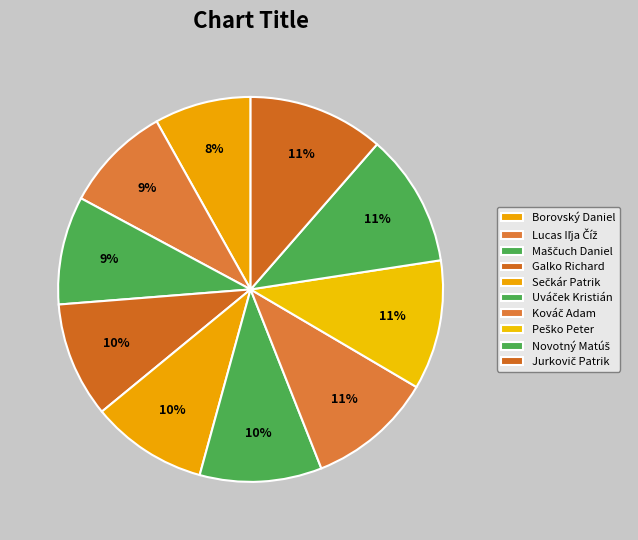

What is the smallest slice in the pie chart?

Borovský Daniel